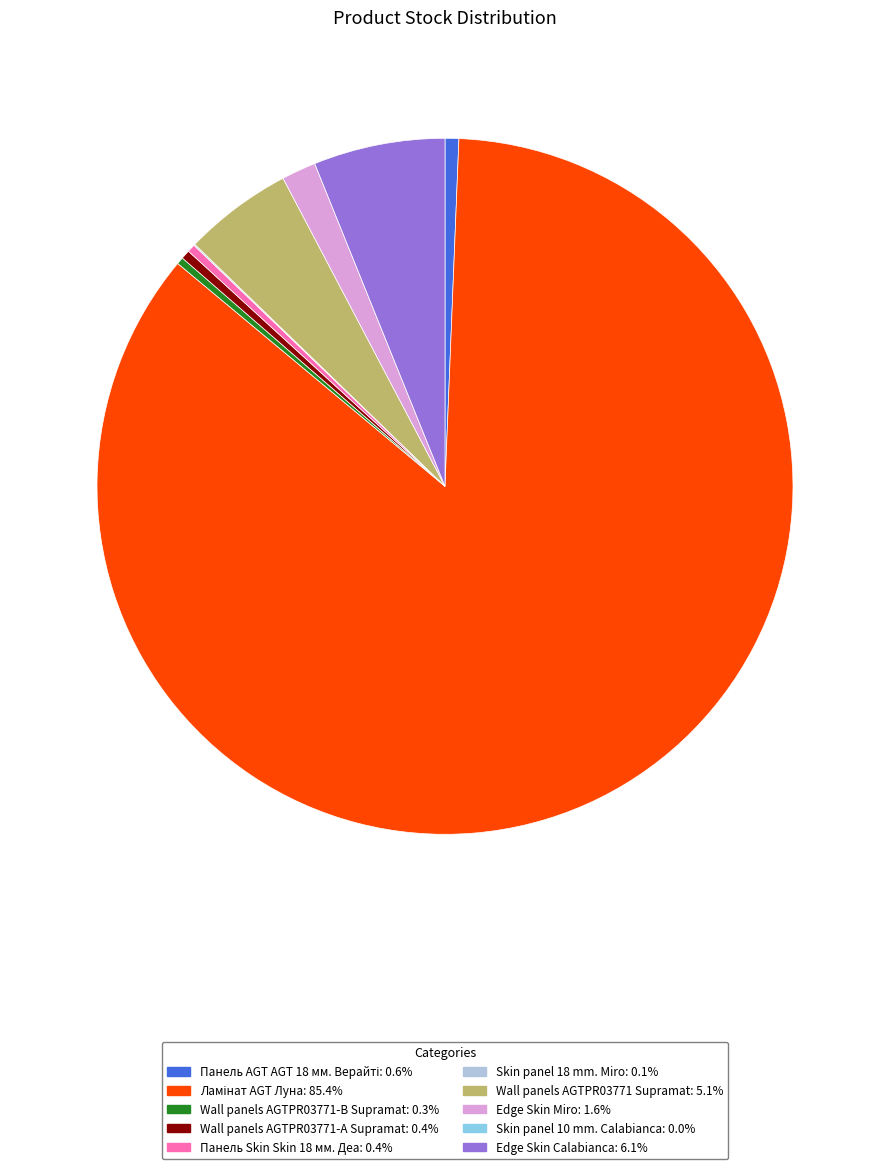

Is there any slice that represents more than half of the pie?

Yes